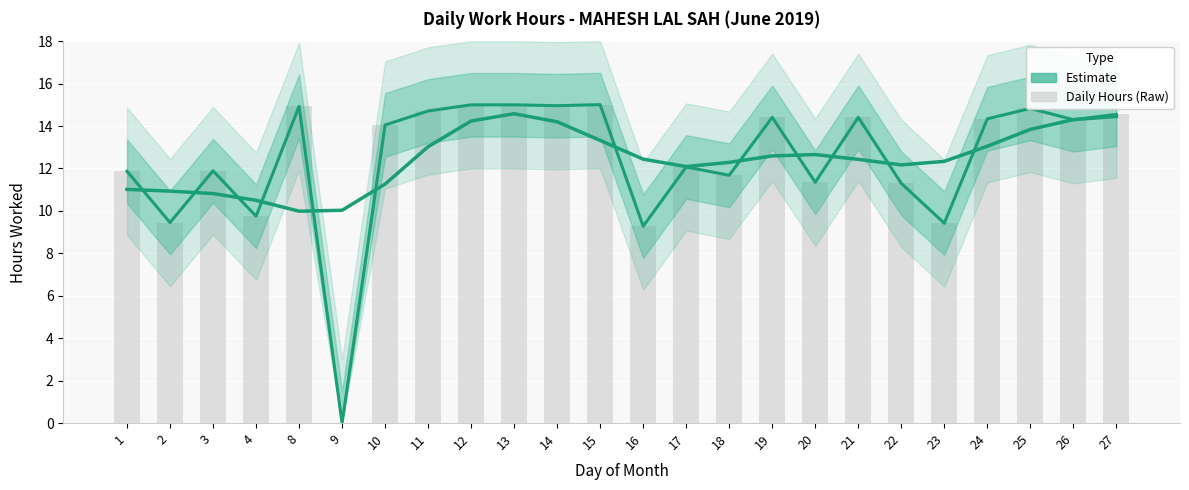

What is the difference between the Smoothed Estimate values at 21 and 26?

1.9